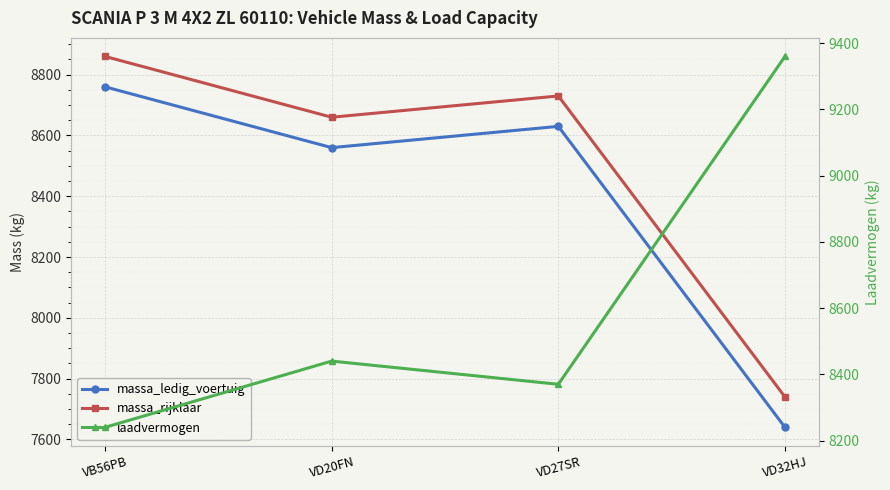

What is the difference between the second highest and minimum values in the massa_rijklaar series?

990